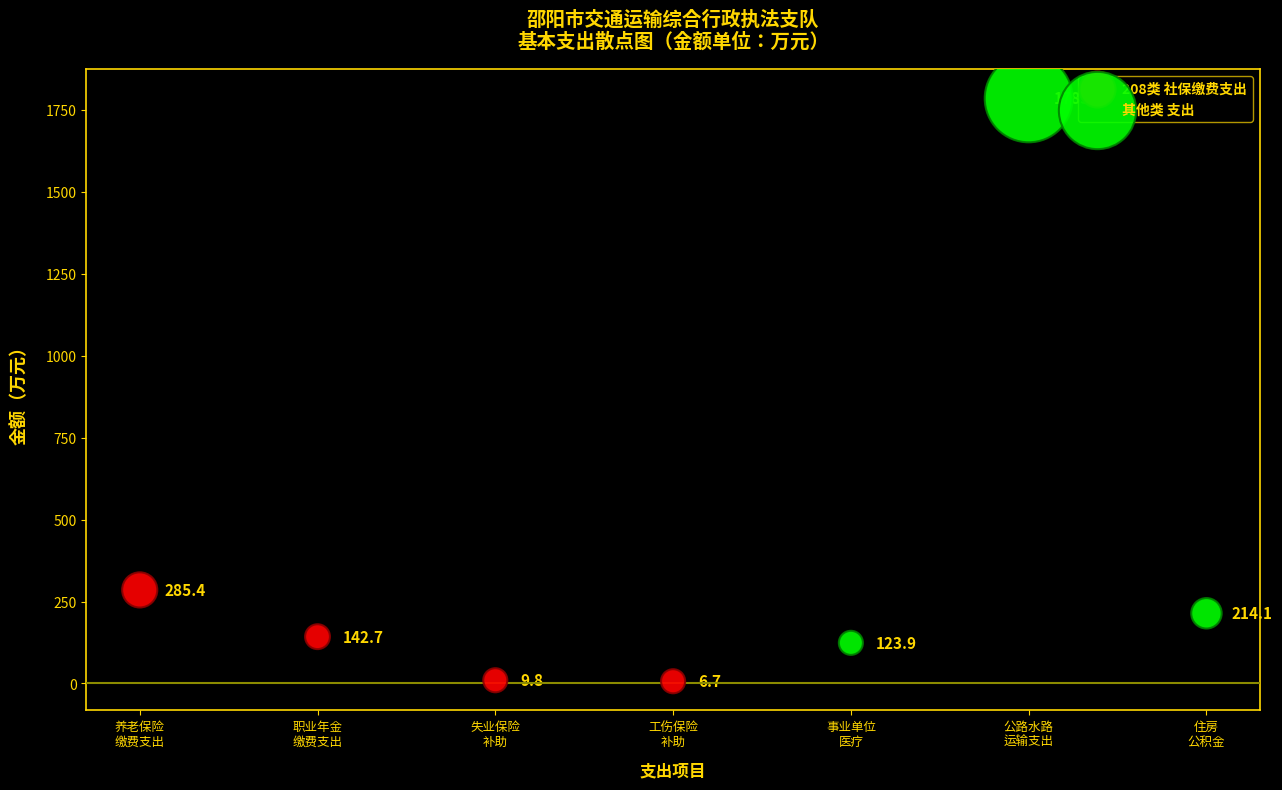

Which series has the widest spread of Y values?

其他类 支出